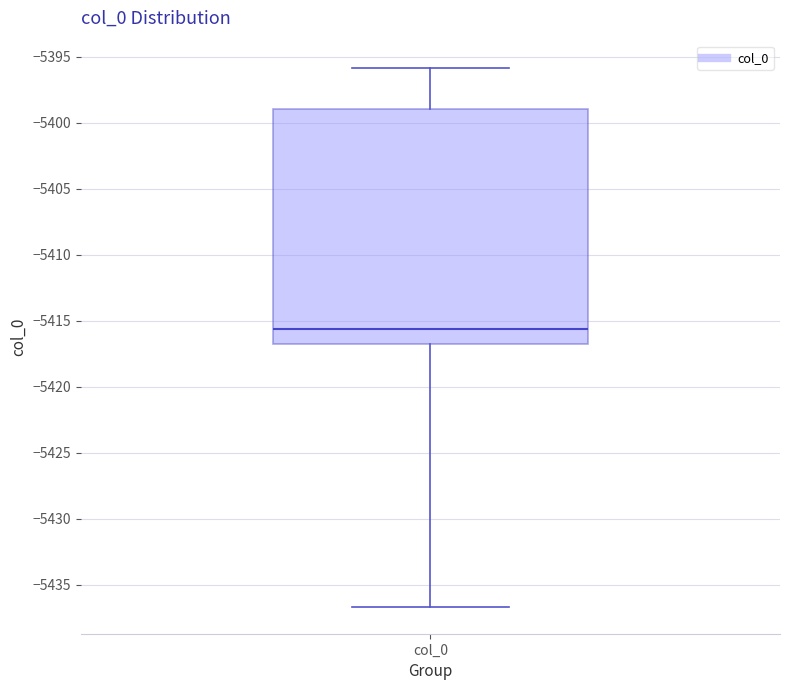

Transcribe this box plot: give where the median line is, the range the box spans, and where the two whiskers end, as read against the y-axis. The values are not printed on the chart, so give them approximately, as read against the axis.

median -5415.5, box -5416.5 to -5399.0, whiskers -5436.5 to -5396.0